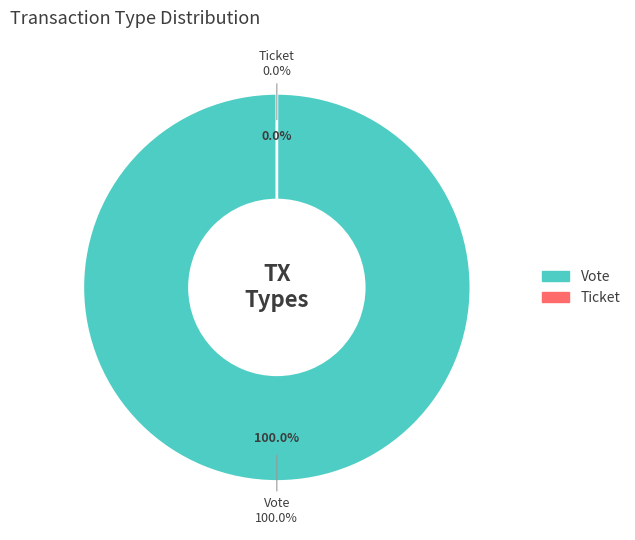

Is there any slice that represents more than half of the pie?

Yes